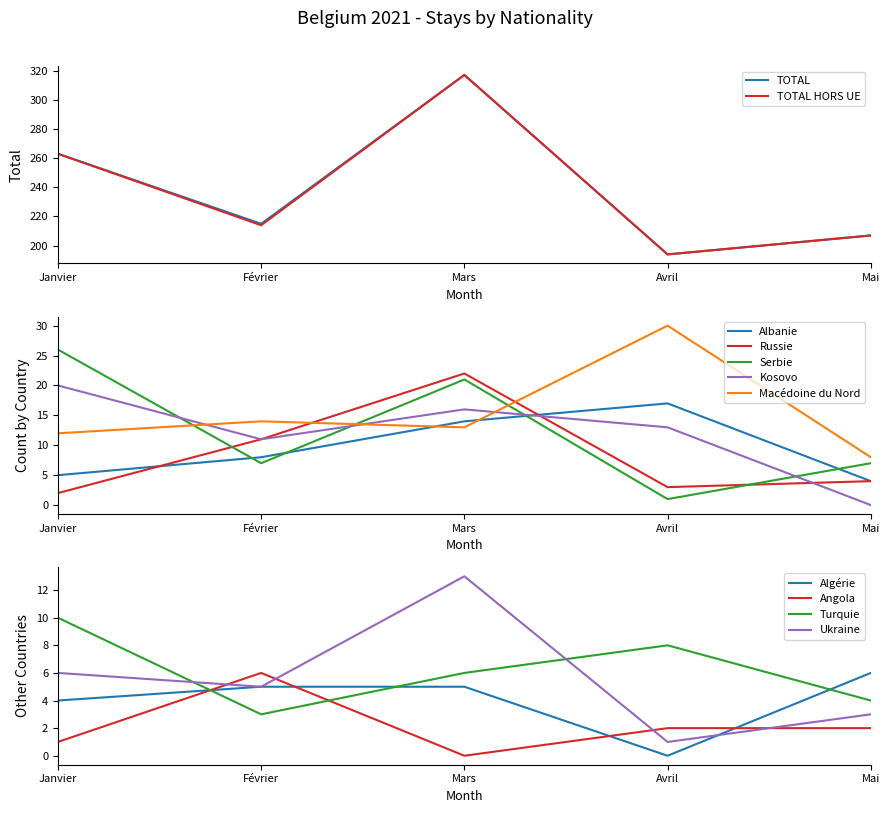

True or false: Mars has a value of -131 at Norvège.

False